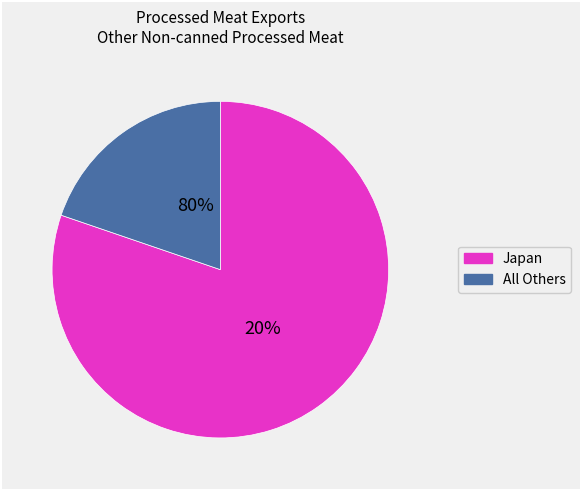

Does Japan account for over 50% of the chart?

Yes